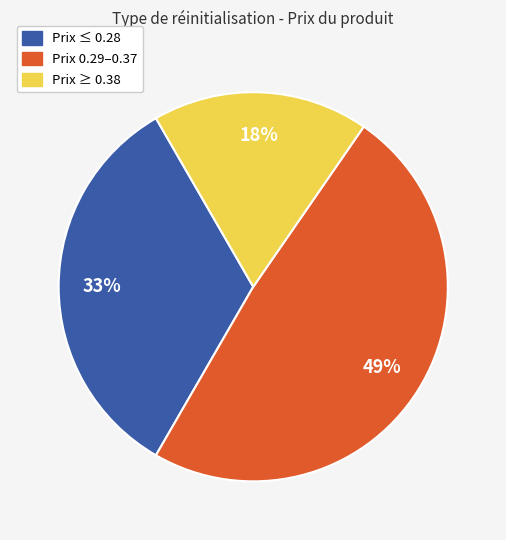

Between Prix ≥ 0.38 and Prix 0.29–0.37, which is larger?

Prix 0.29–0.37